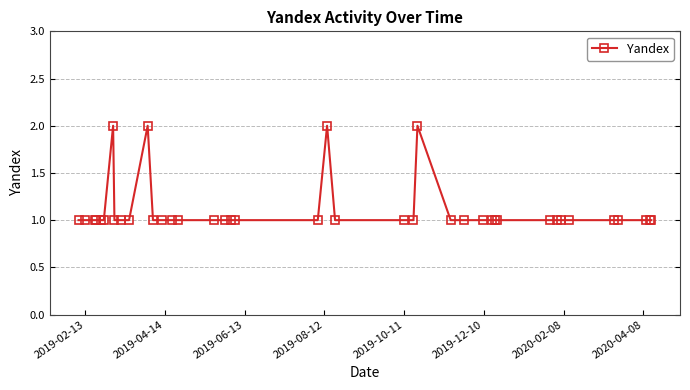

True or false: the data has more than 0 interior local peaks.

True